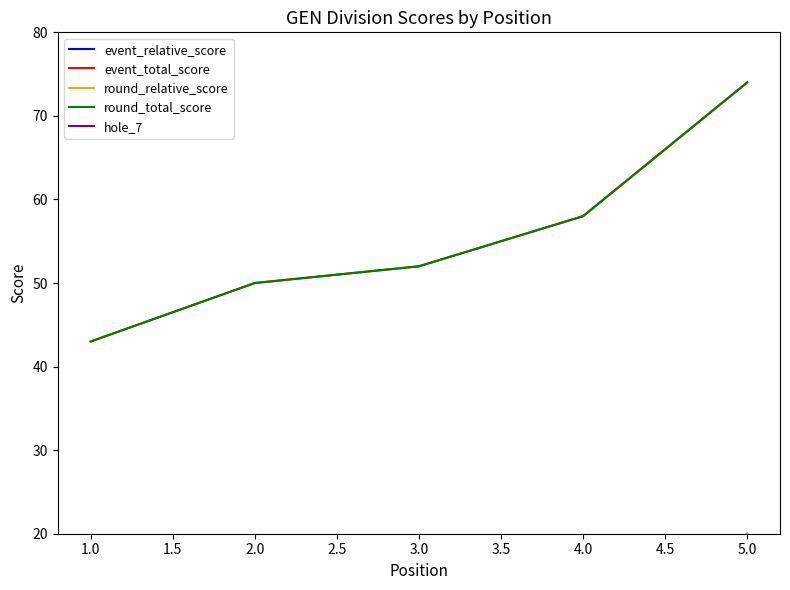

List the series in order of their peak value, highest first.

event_total_score, round_total_score, event_relative_score, round_relative_score, hole_7